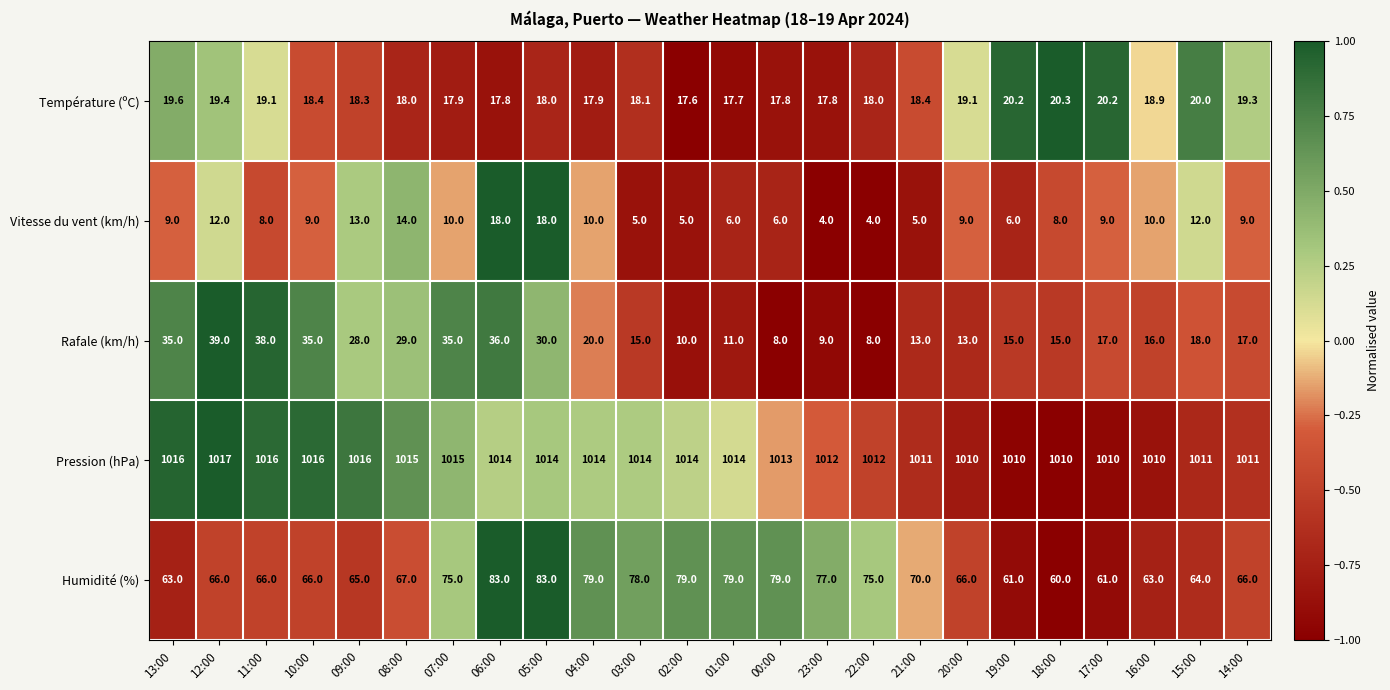

What is the difference between the maximum and minimum values in the Humidité (%) series?

23.0